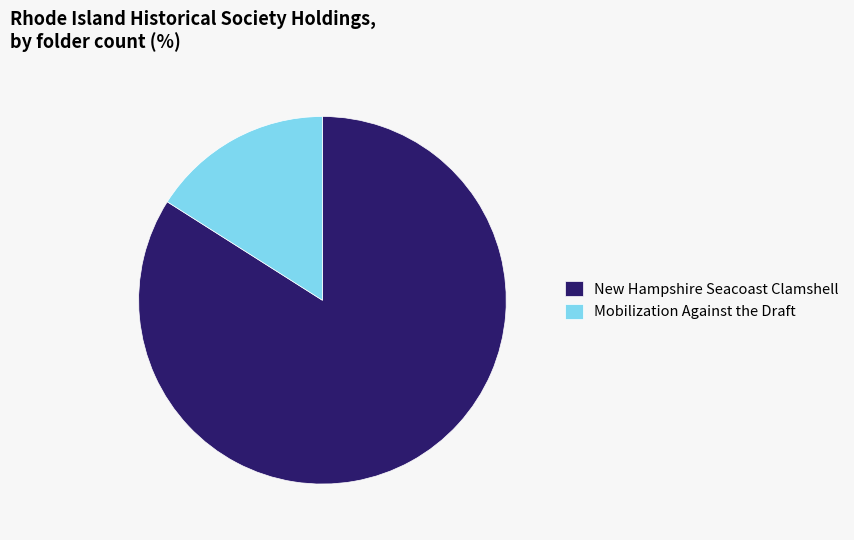

The Mobilization Against the Draft slice represents 4% of the pie. True or false?

False